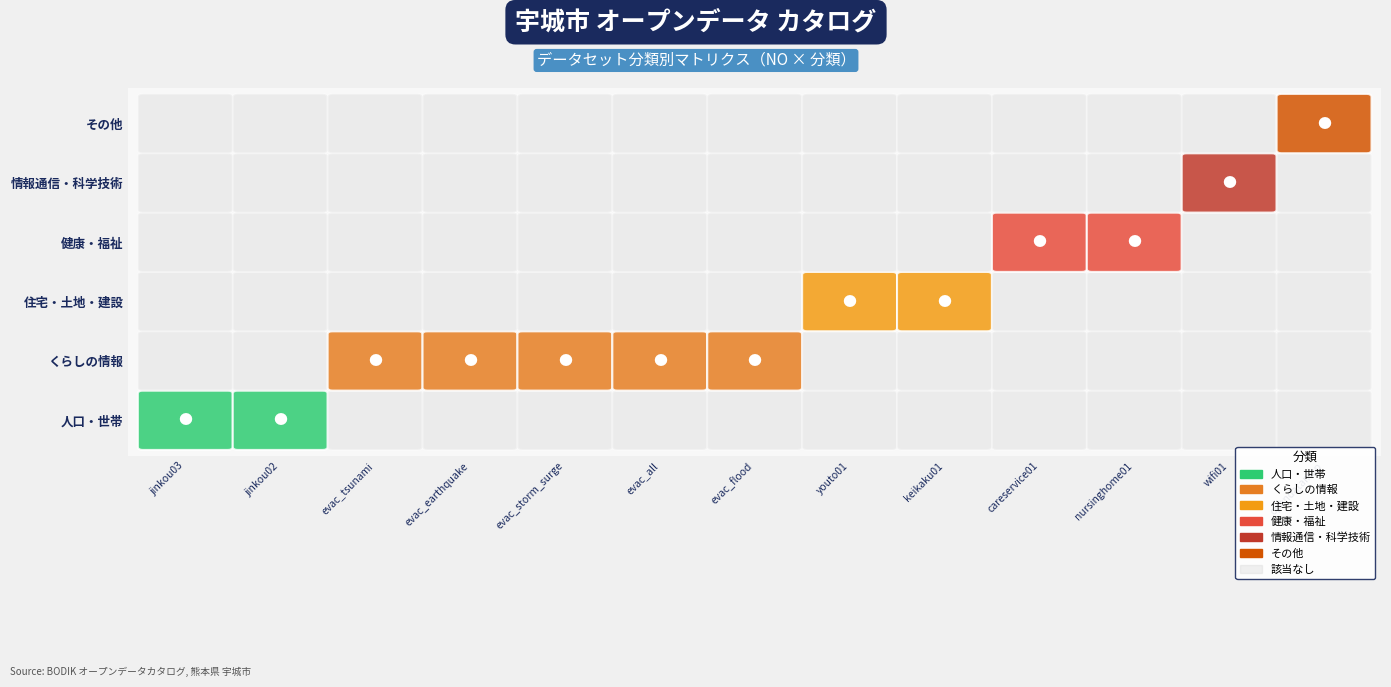

What is the sum of all 人口・世帯 values?

864260